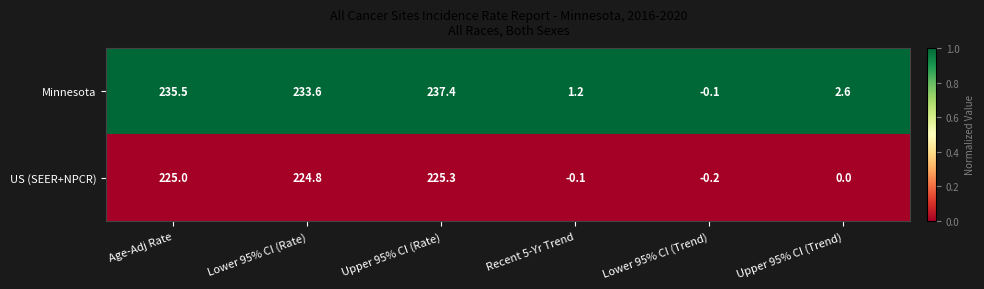

What is the greatest value displayed?

237.4